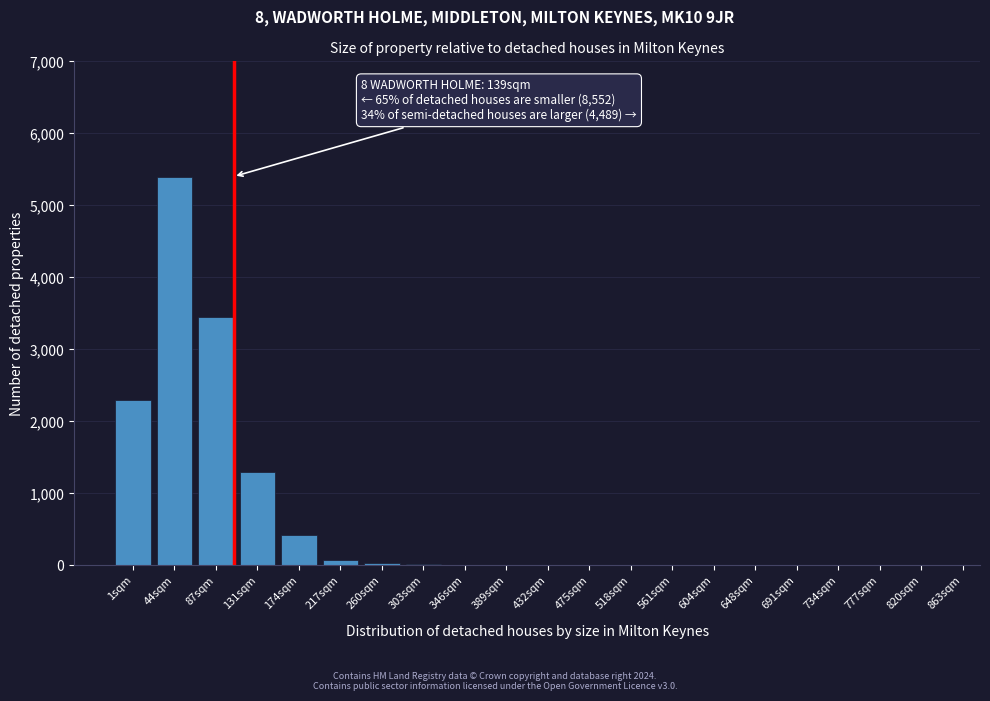

What is the sum of all values?

13042